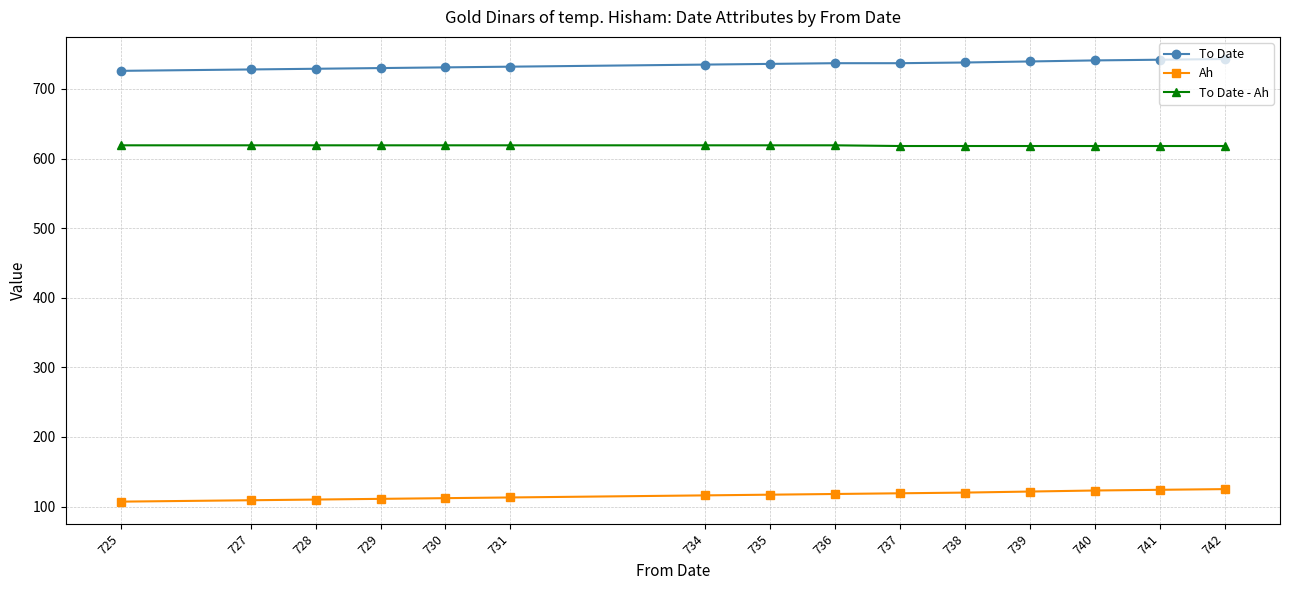

The To Date - Ah series shows 618.0 at 738. True or false?

True